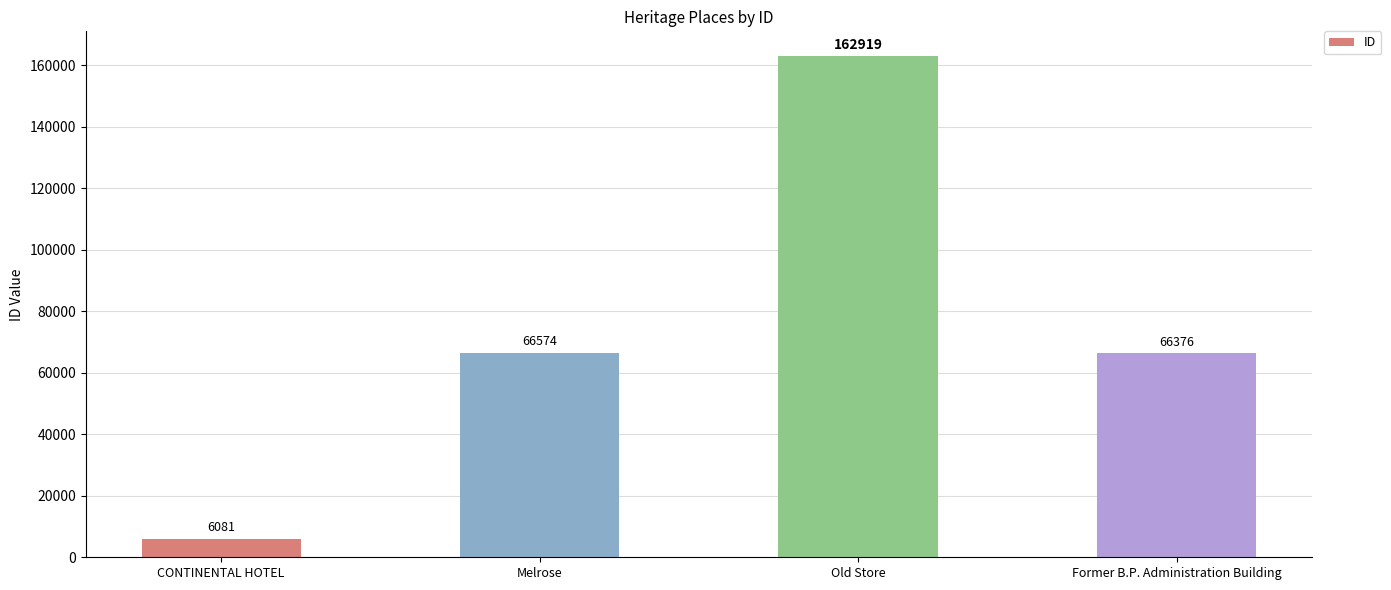

What is the difference between the maximum and minimum values?

156838